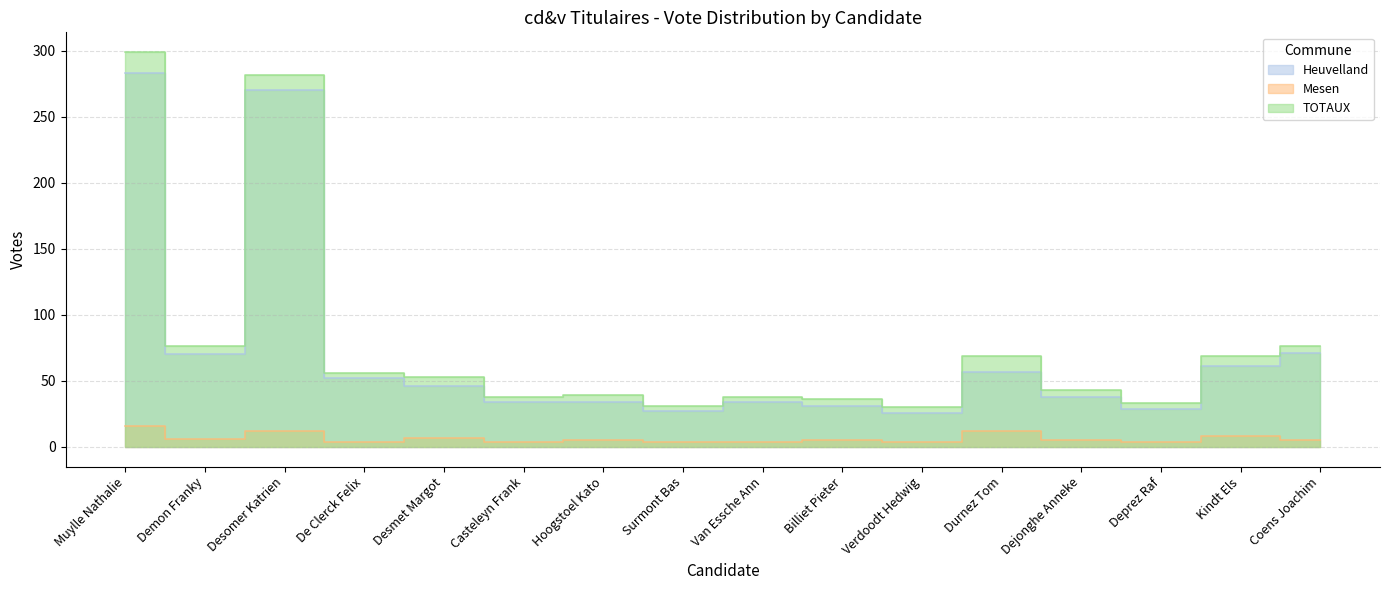

Is the value of TOTAUX at Deprez Raf greater than the value of Mesen at Hoogstoel Kato?

Yes